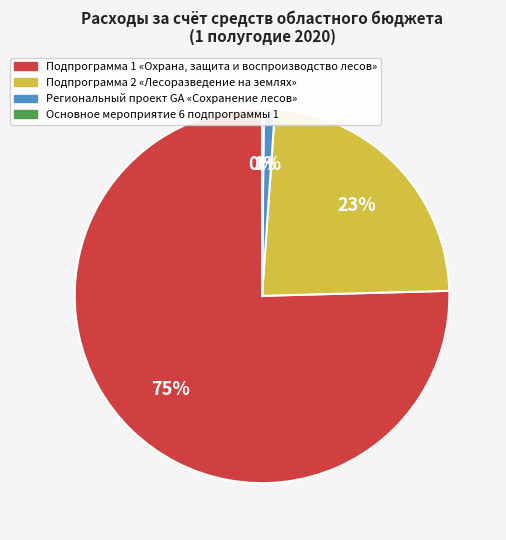

What is the largest slice in the pie chart?

Подпрограмма 1 «Охрана, защита и воспроизводство лесов»